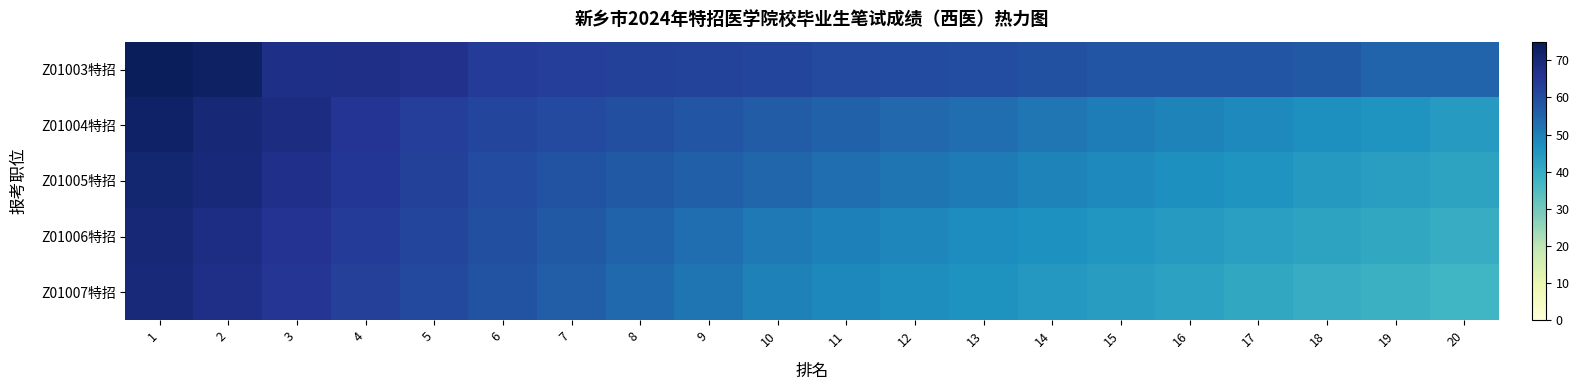

Reading right to left, transcribe all the data shown in this chart.

Z01003特招: 20=54.9	19=55.1	18=57.3	17=58.0	16=58.0	15=58.0	14=59.2	13=59.9	12=60.2	11=60.5	10=61.7	9=62.0	8=62.6	7=63.2	6=63.8	5=66.7	4=67.2	3=67.5	2=73.0	1=74.2
Z01004特招: 20=44.5	19=45.8	18=47.0	17=48.1	16=49.3	15=50.6	14=51.8	13=53.1	12=54.2	11=55.4	10=56.7	9=58.1	8=59.3	7=60.5	6=61.8	5=63.2	4=65.4	3=68.3	2=70.1	1=72.5
Z01005特招: 20=42.2	19=43.4	18=44.6	17=45.8	16=47.0	15=48.2	14=49.4	13=50.7	12=52.0	11=53.3	10=54.6	9=55.9	8=57.2	7=58.8	6=60.3	5=62.5	4=64.8	3=67.0	2=69.5	1=71.0
Z01006特招: 20=40.0	19=41.1	18=42.2	17=43.3	16=44.4	15=45.5	14=46.6	13=47.7	12=48.8	11=49.9	10=51.0	9=53.1	8=55.2	7=57.3	6=59.4	5=61.5	4=63.7	3=65.9	2=68.1	1=70.2
Z01007特招: 20=37.7	19=38.9	18=40.1	17=41.3	16=42.5	15=43.7	14=44.9	13=46.1	12=47.3	11=48.5	10=49.7	9=51.9	8=54.1	7=56.3	6=58.5	5=60.7	4=62.9	3=65.1	2=67.3	1=69.5